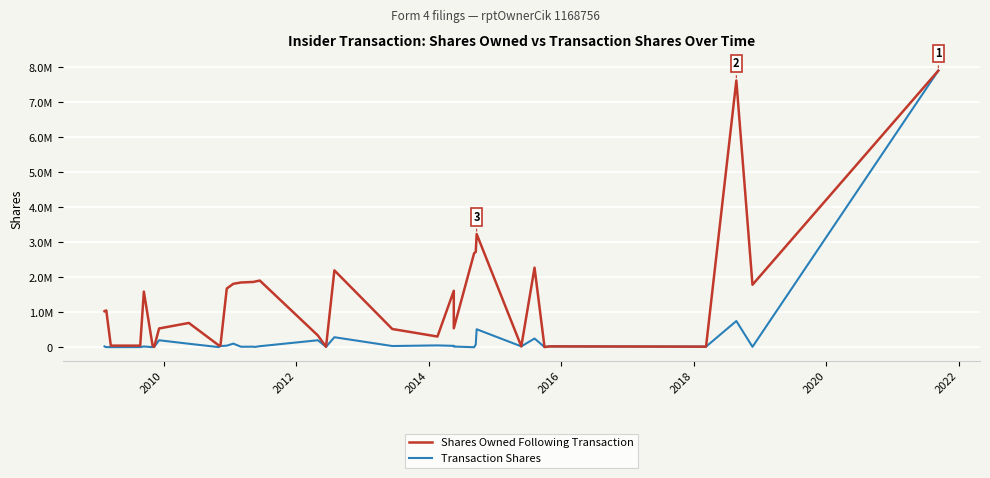

What is the sum of all Transaction Shares values?

10915525